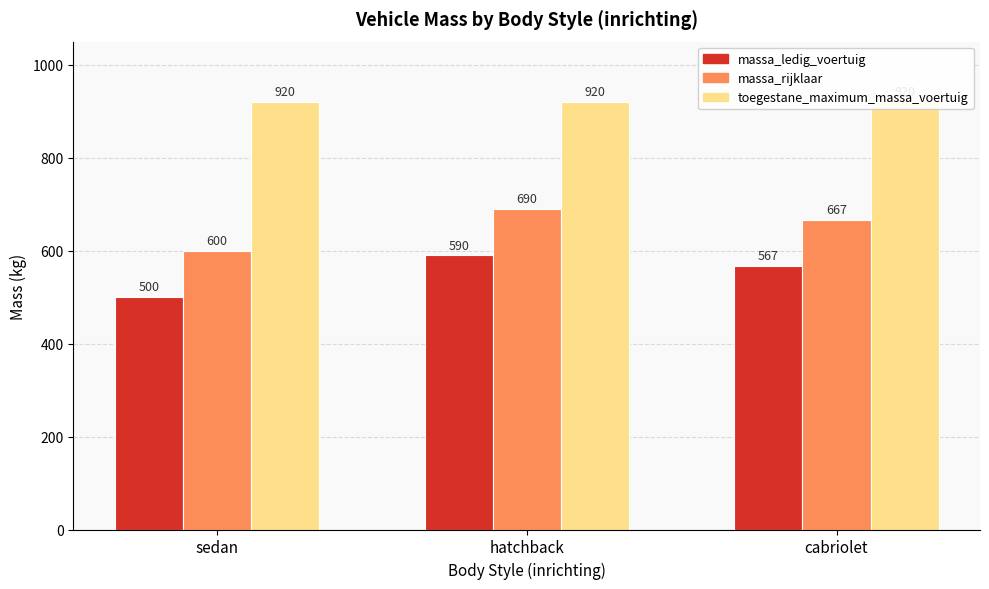

List the labels in order of massa_rijklaar value, largest first.

hatchback, cabriolet, sedan